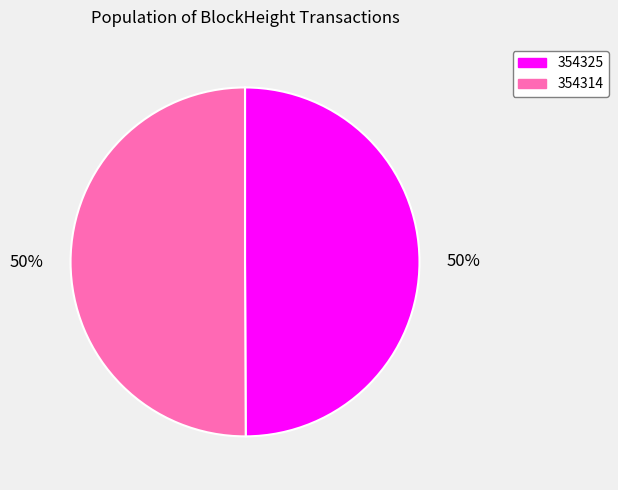

Is it true that 354314 is 43% of the pie?

False